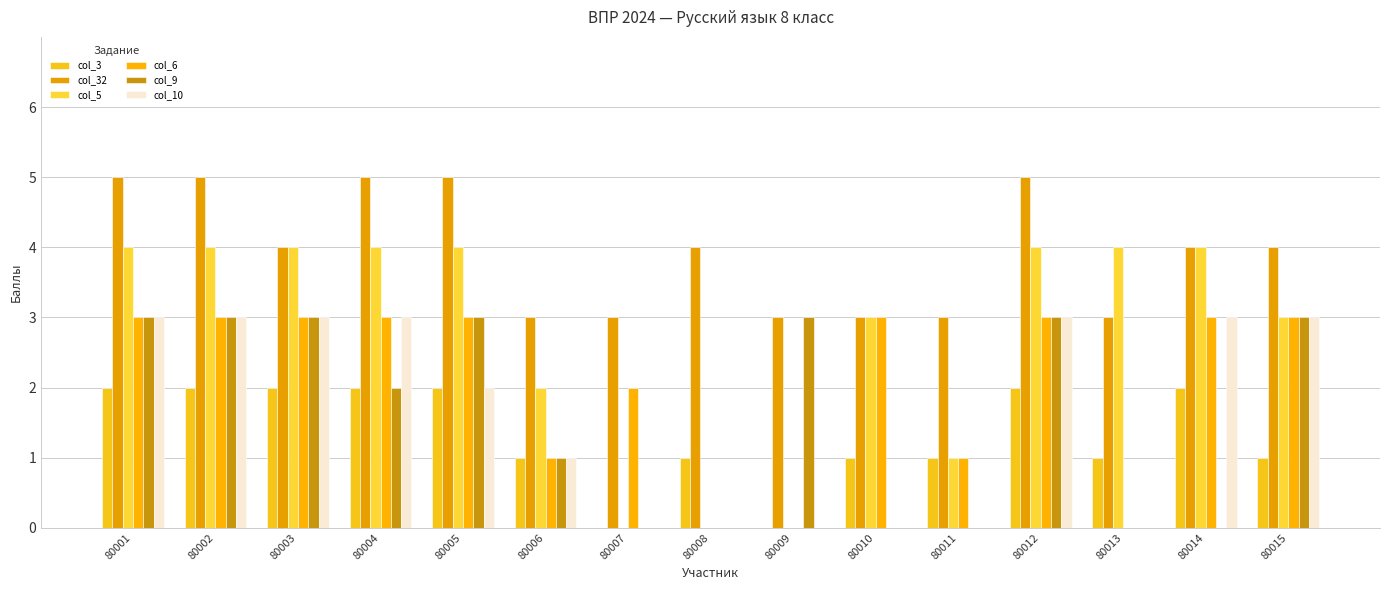

Which series has the largest total across all categories?

col_32